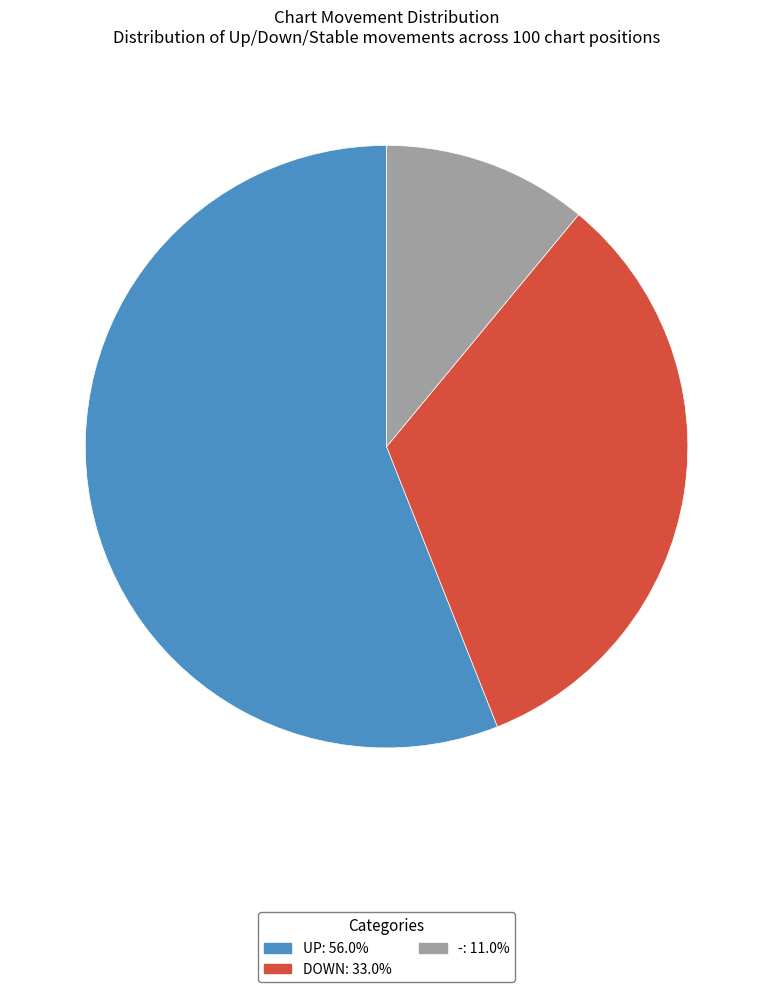

Is there a majority slice in this chart?

Yes